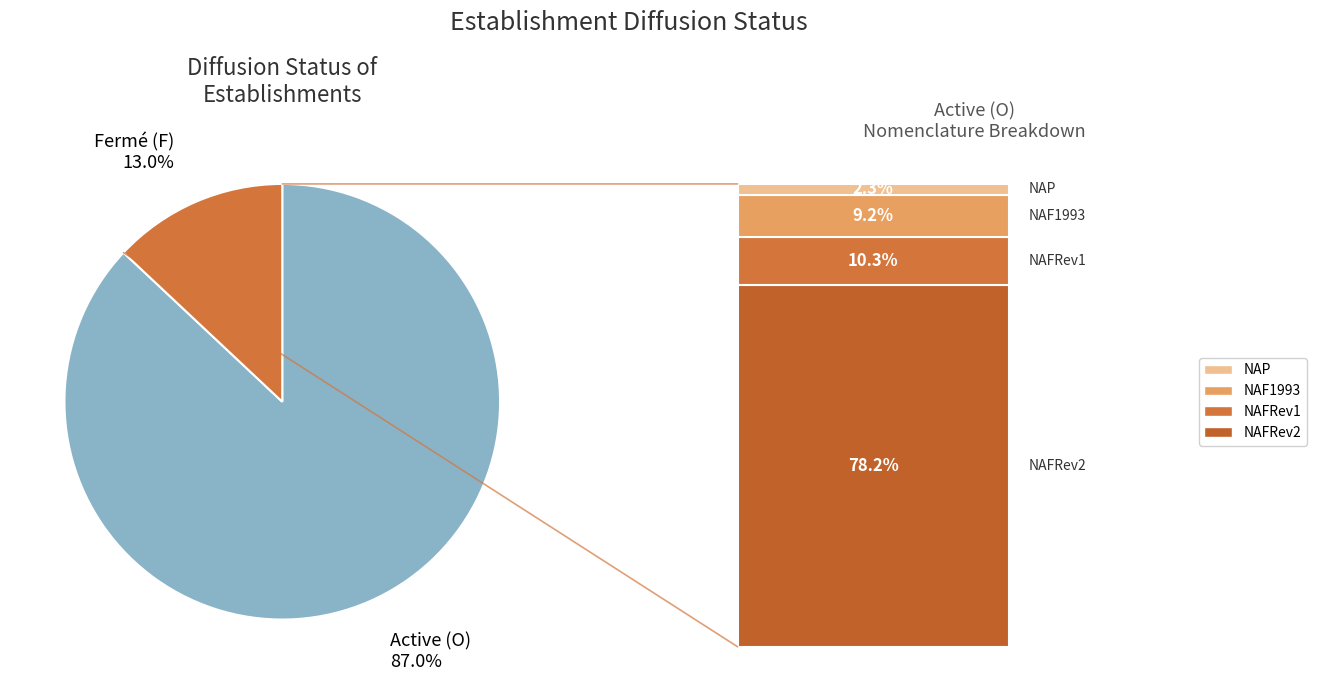

How many segments does this pie chart have?

2